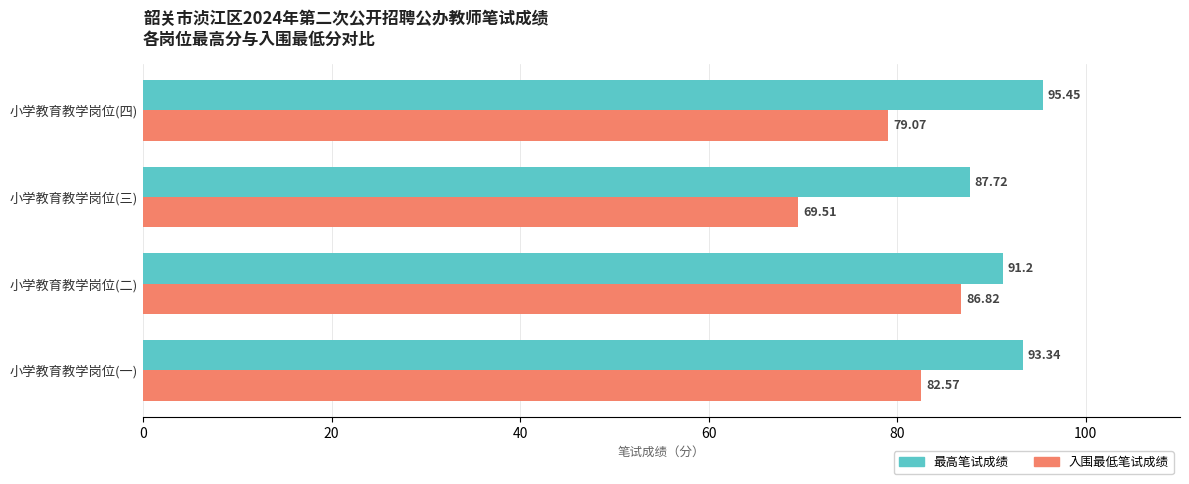

Is the value of 入围最低笔试成绩 at 小学教育教学岗位(一) greater than the value of 最高笔试成绩 at 小学教育教学岗位(四)?

No